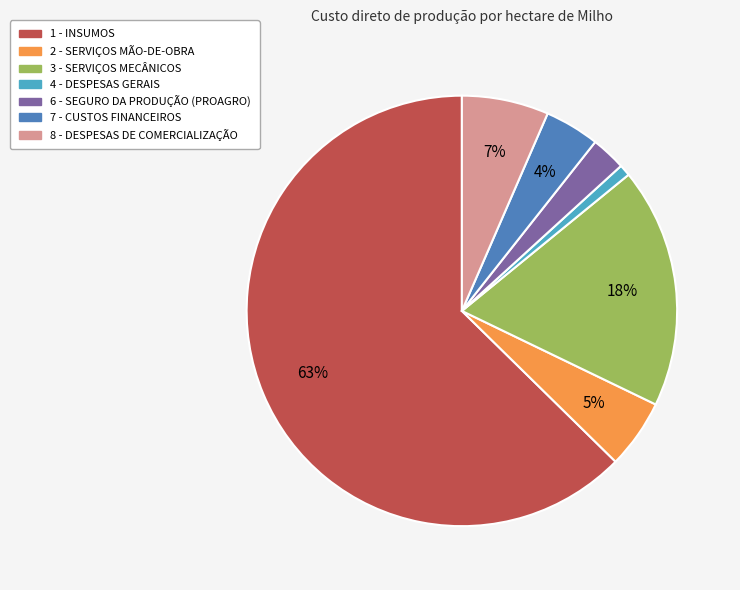

How many segments does this pie chart have?

7